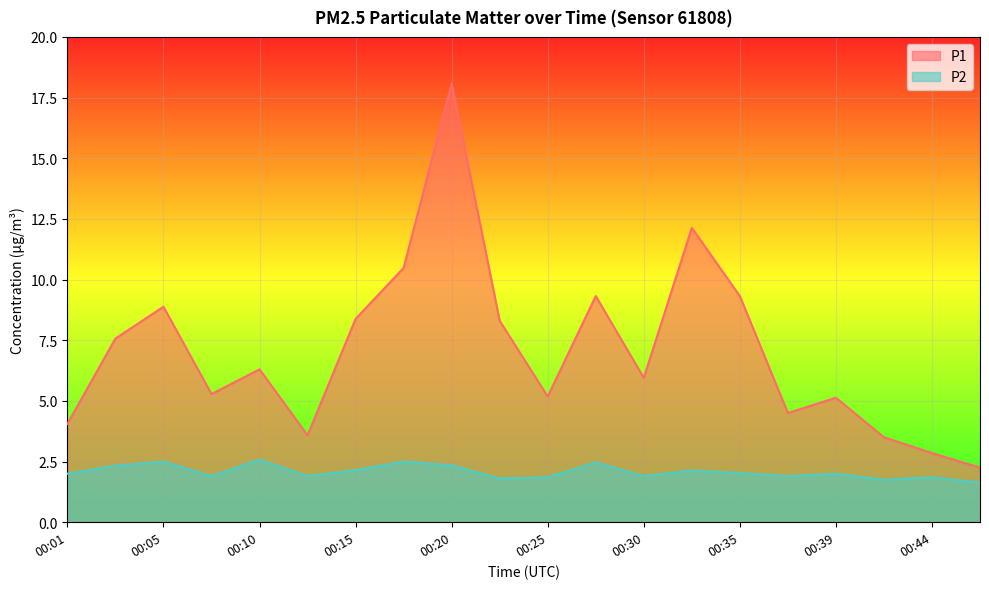

How many lines are shown in the chart?

2